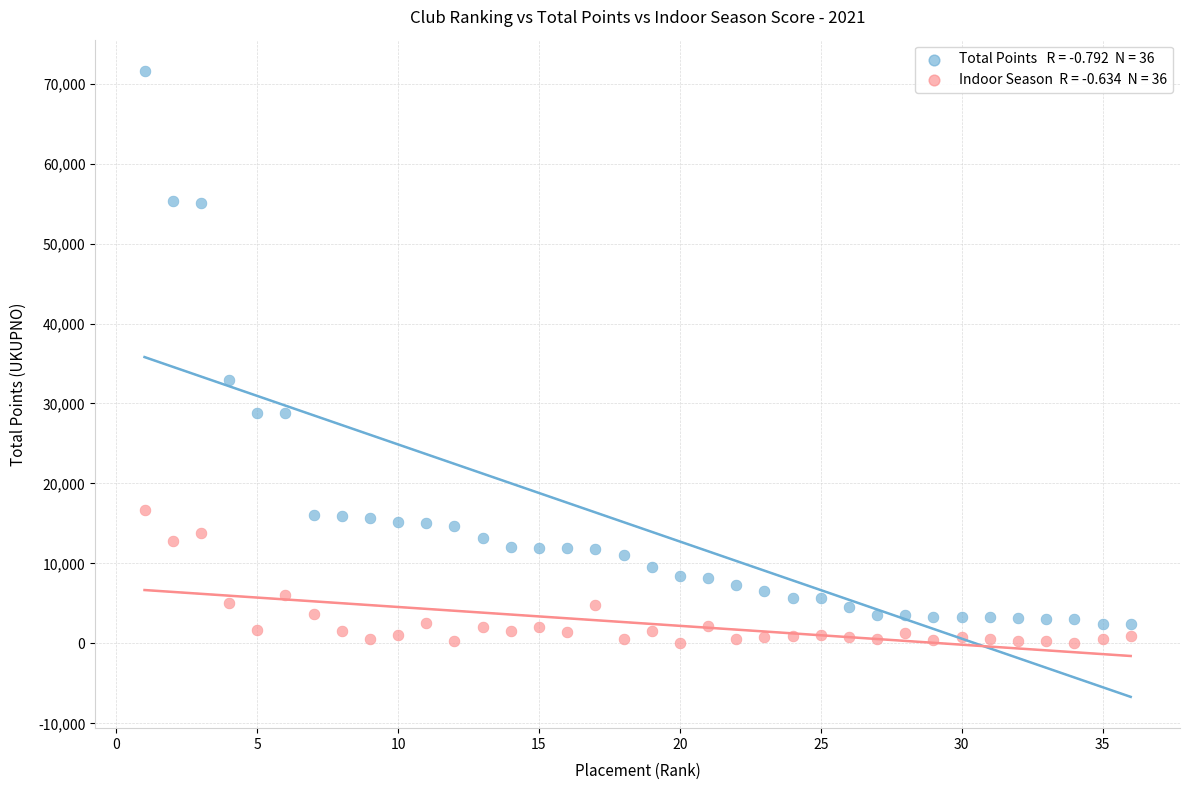

Across all series, what Y value is closest to 35794?

32881